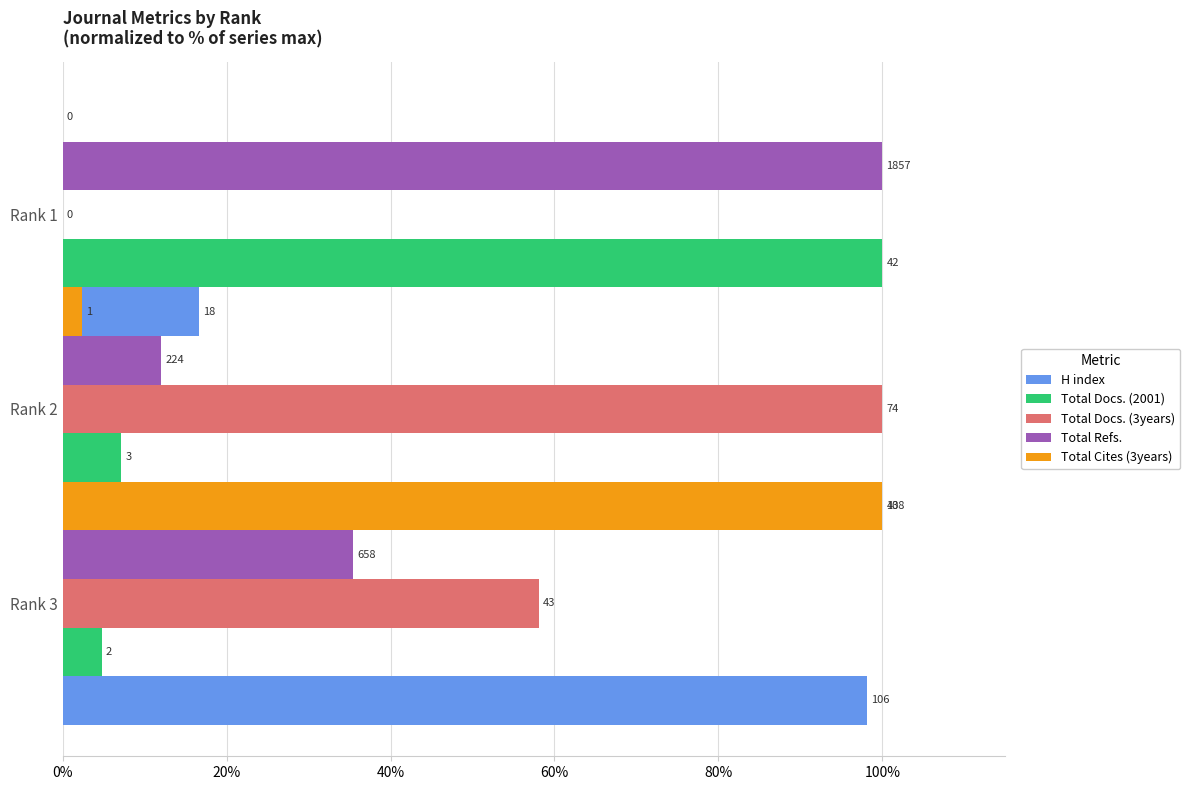

How many groups of bars are there?

3